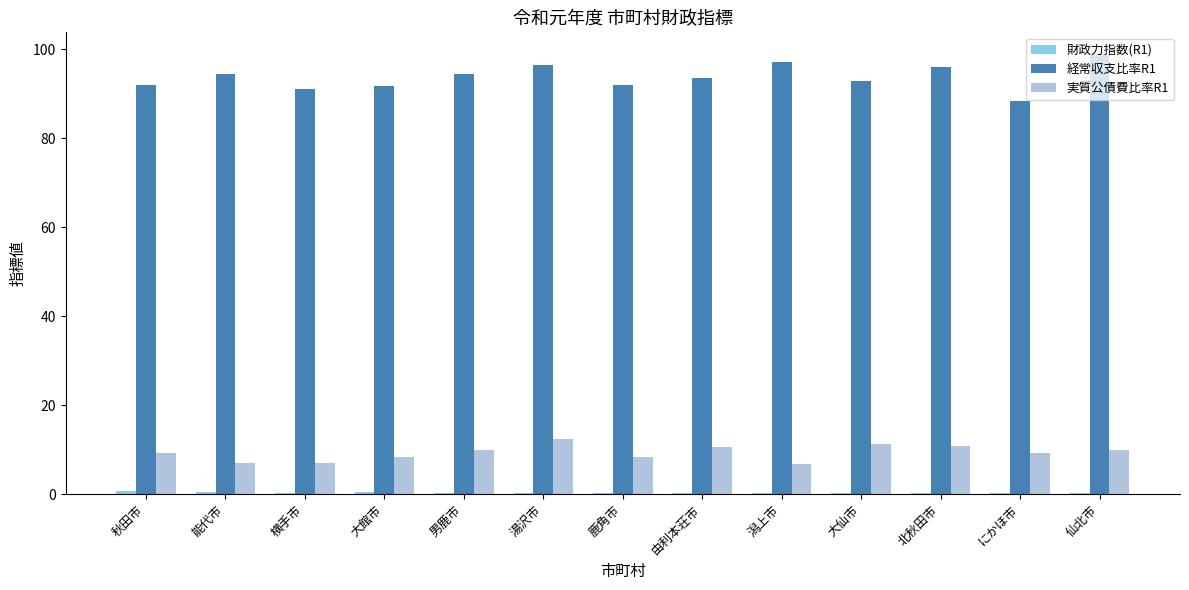

Which series has the largest total across all categories?

経常収支比率R1